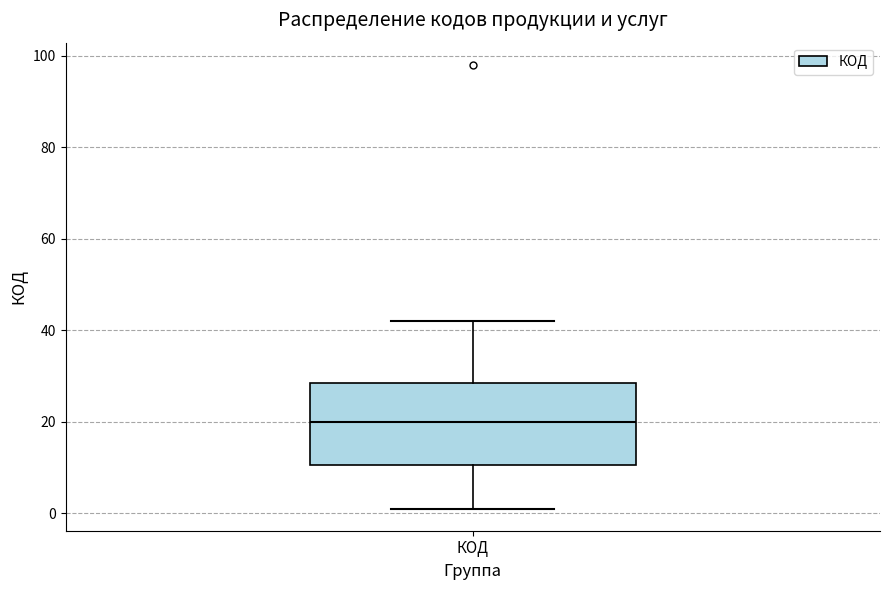

Transcribe this box plot: give where the median line is, the range the box spans, and where the two whiskers end, as read against the y-axis. The values are not printed on the chart, so give them approximately, as read against the axis.

median 20, box 10 to 28, whiskers 2 to 42